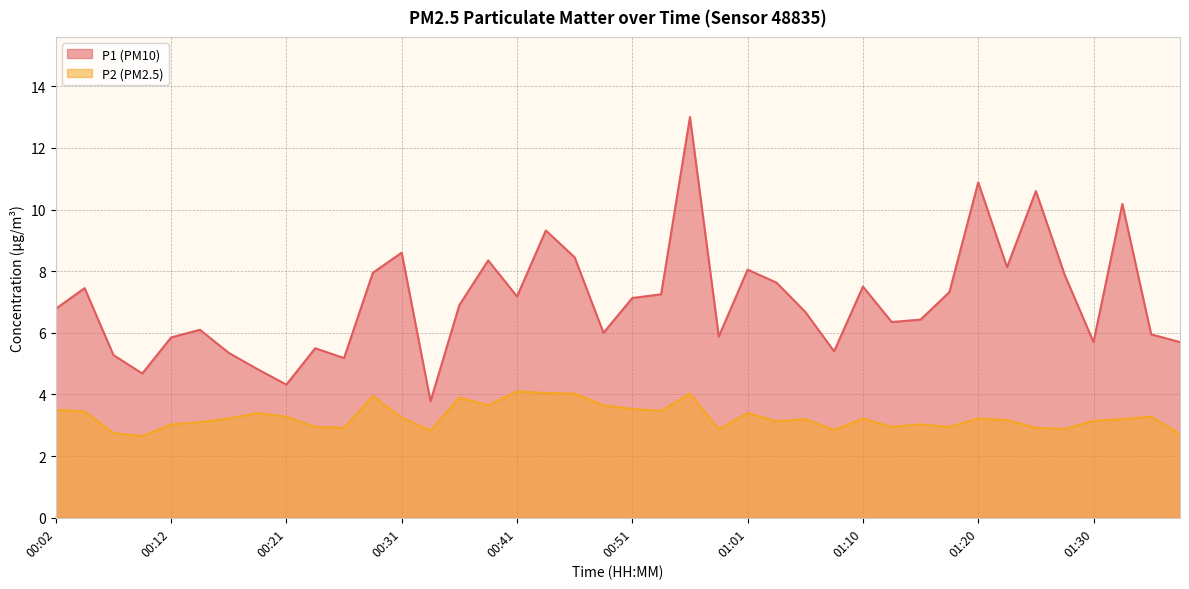

True or false: P1 has a value of 10.6 at 01:25.

True